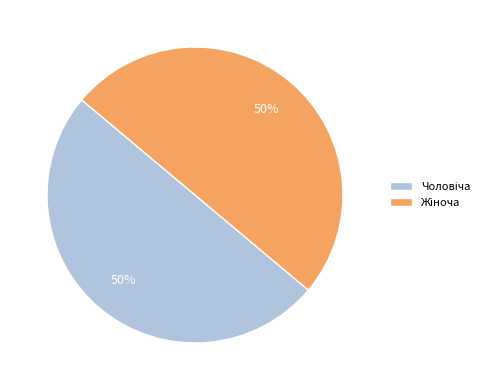

To the nearest percent, what is the average slice percentage?

50%